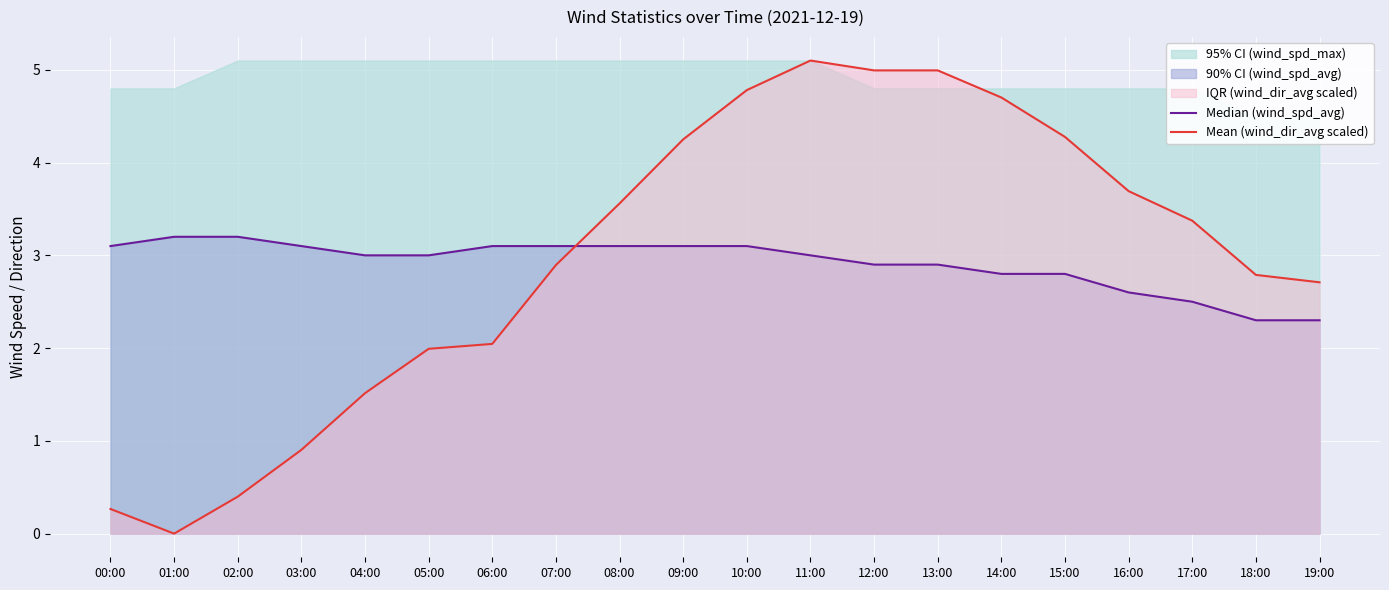

At which category is the sum across all series the highest?

11:00